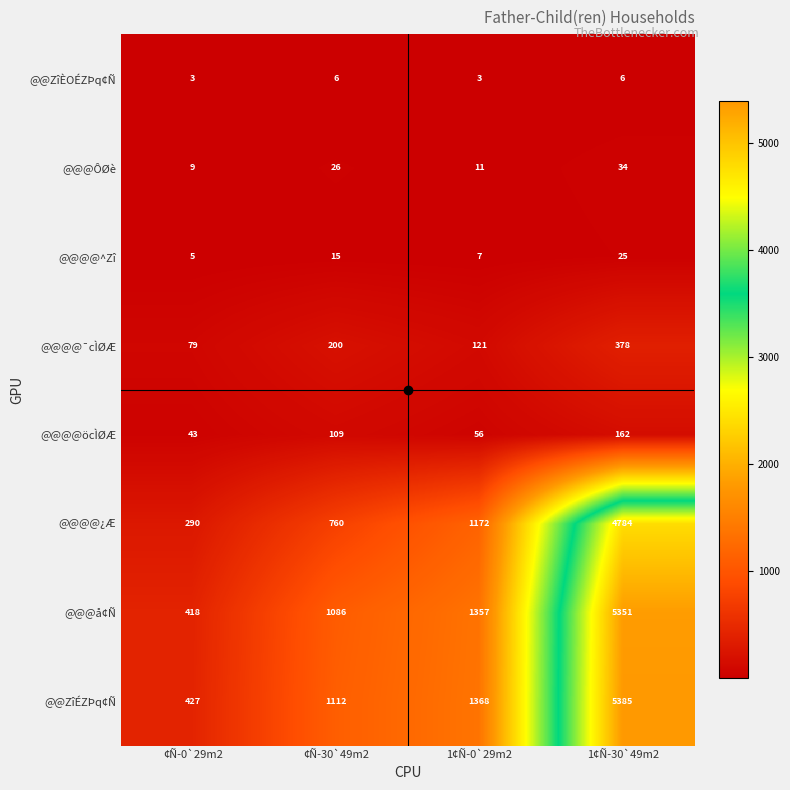

How many categories are shown in the chart?

4